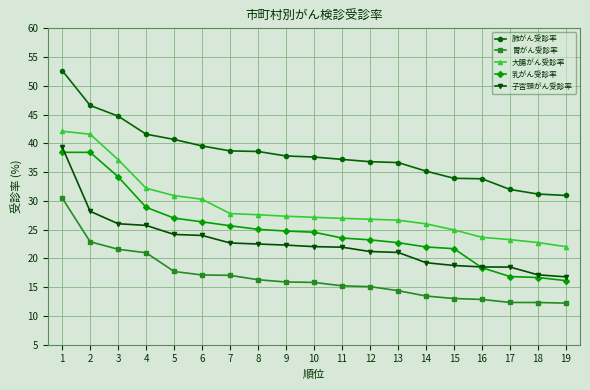

Between 10 and 18, which series saw the biggest shift?

乳がん受診率